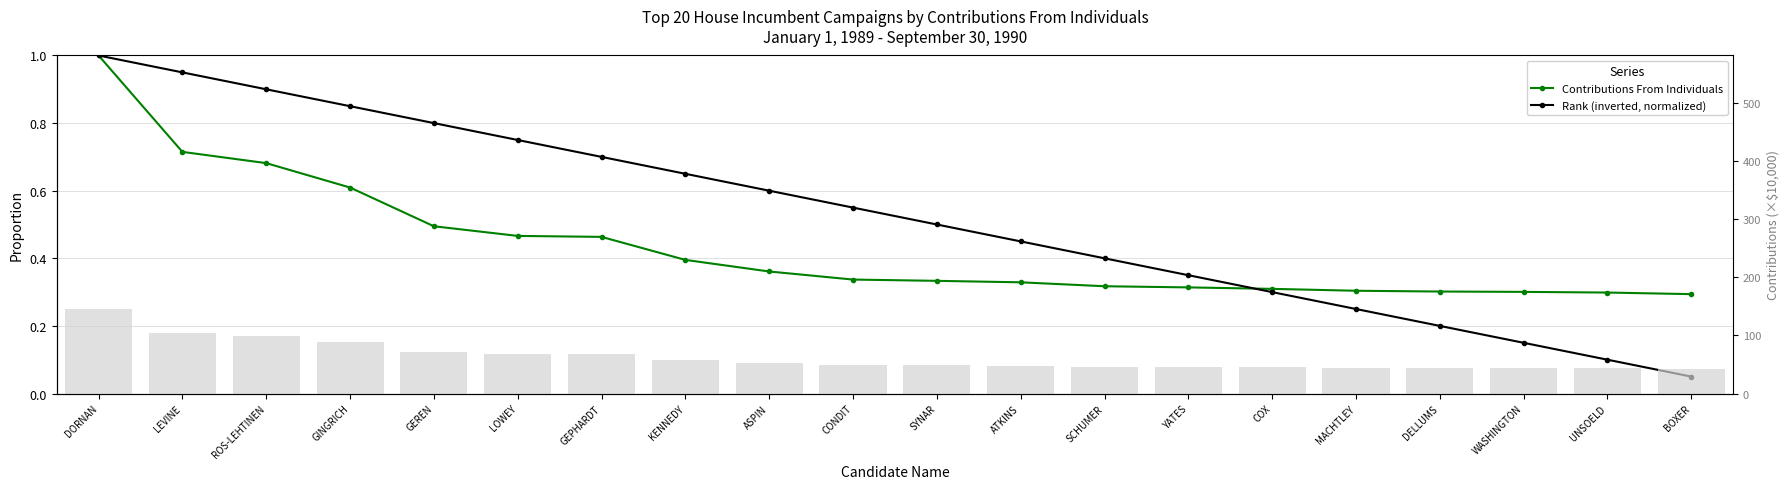

Is the value of Rank (inverted, normalized) at ROS-LEHTINEN greater than the value of Contributions From Individuals at ROS-LEHTINEN?

Yes